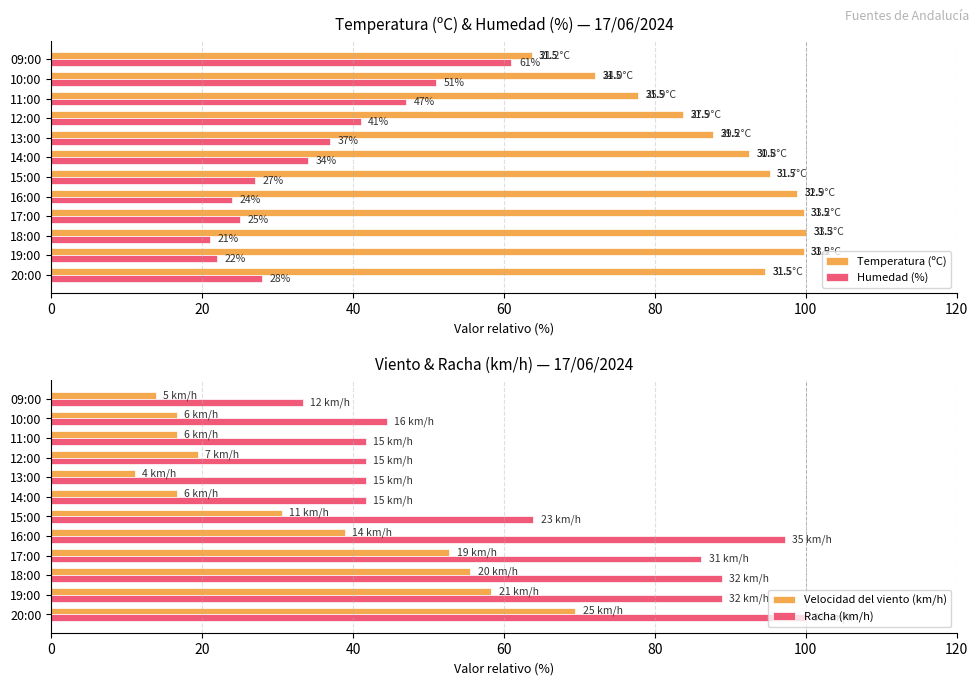

Rank the series at 120 from highest to lowest value.

Temperatura (ºC), Racha (km/h), Humedad (%), Velocidad del viento (km/h)